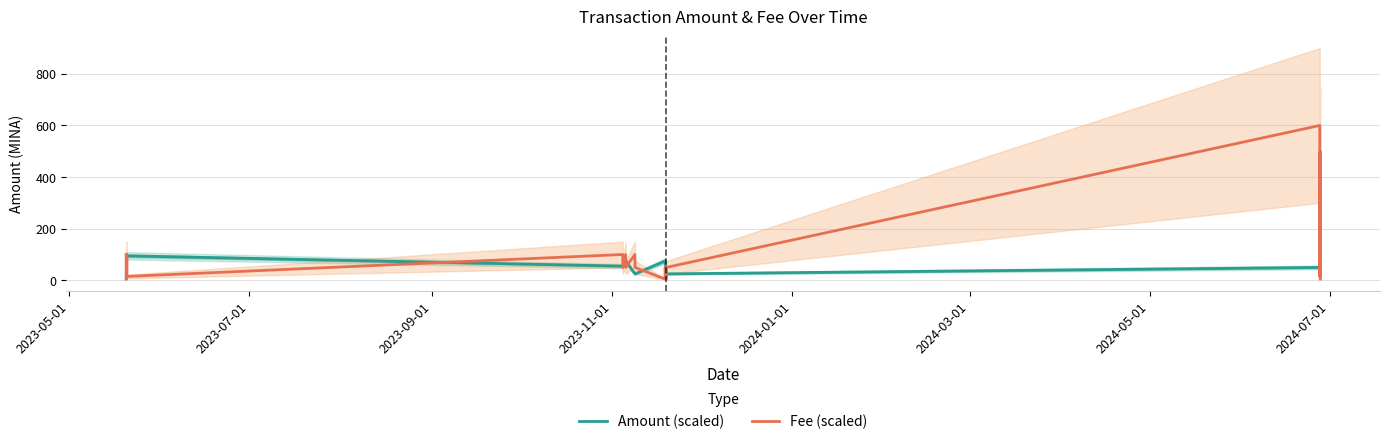

Reading left to right, extract all data points from this chart.

Amount (scaled): 5.0	4.9	74.0	74.0	95.0	95.0	55.0	55.0	75.0	75.0	25.0	25.0	75.0	75.0	25.0	25.0	50.0	49.9	99.8	99.8
Fee (scaled): 100.0	15.0	100.0	5.0	100.0	15.0	100.0	50.0	100.0	50.0	100.0	50.0	5.0	50.0	5.0	50.0	600.0	14.2	500.0	5.1